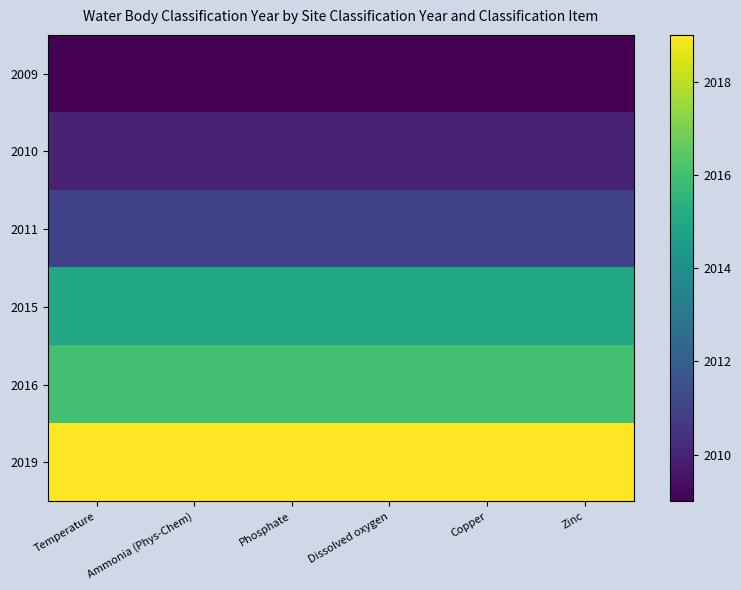

Which series has the largest total across all categories?

2019